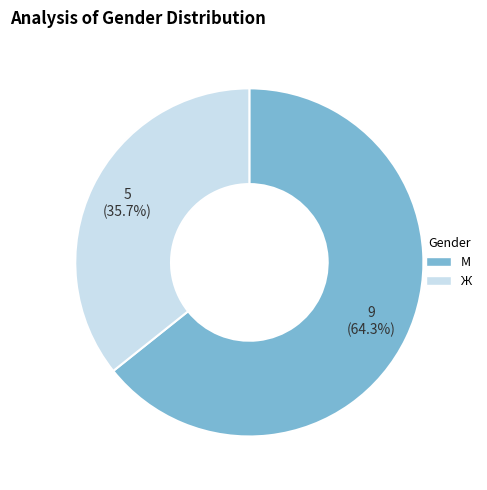

What percentage is the Ж slice, to the nearest percent?

36%